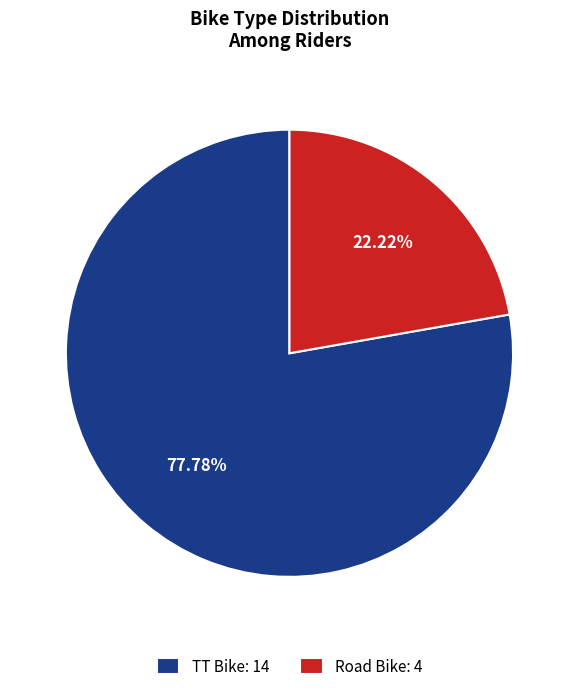

Between TT Bike and Road Bike, which is larger?

TT Bike